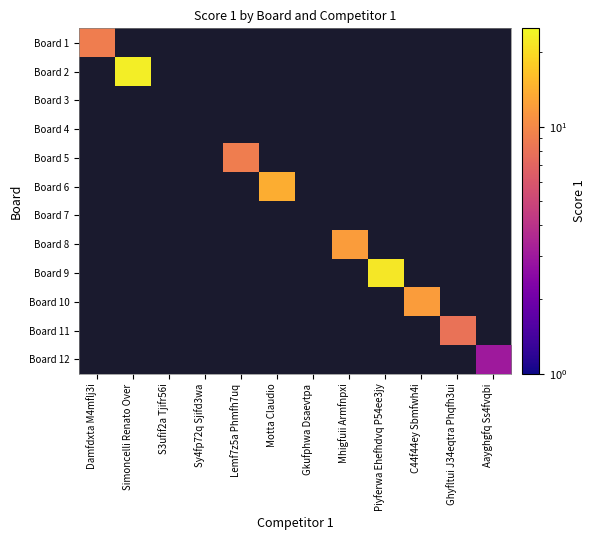

List the labels in order of Board 1 value, largest first.

Damfdxta M4mflj3i, Simoncelli Renato Over, S3ufif2a Tjifr56i, Sy4fp72q Sjifd3wa, Lemf7z5a Phmfh7uq, Motta Claudio, Gkufphwa Dsaevtpa, Mhigfuii Armfnpxi, Piyferwa Ehefhdvq P54ee3jy, C44f44ey Sbmfwh4i, Ghyfltui J34eqtra Phqfh3ui, Aayghgfq Ss4fvqbi